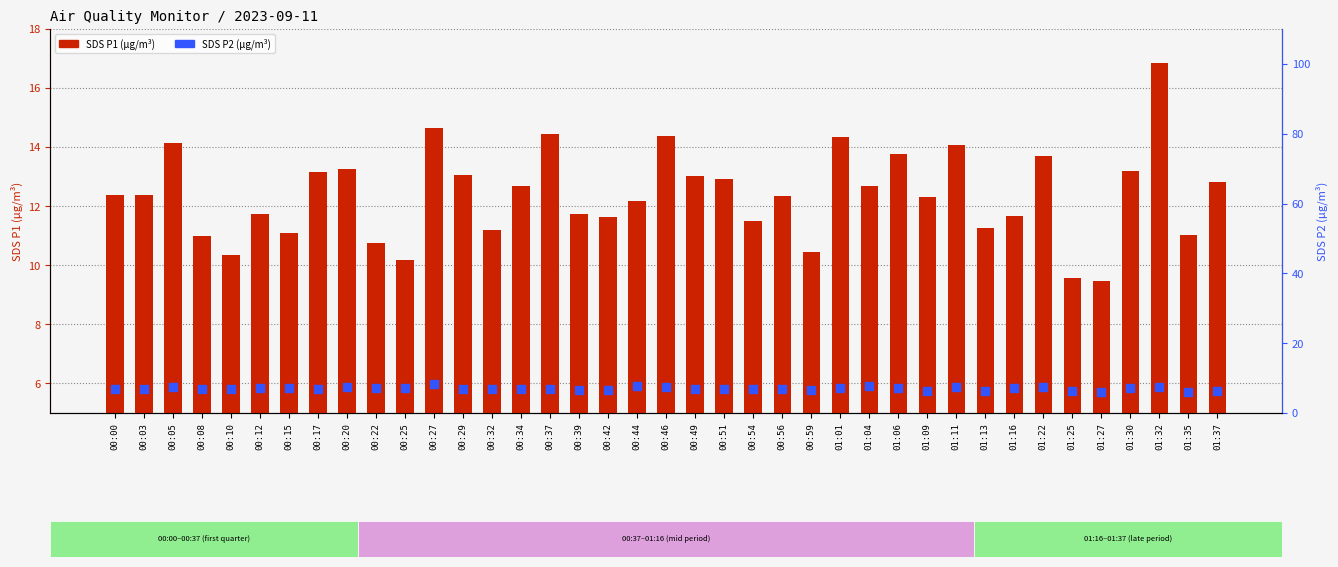

Is the value of SDS P1 (µg/m³) at 00:12 greater than the value of SDS P2 (µg/m³) at 01:32?

Yes